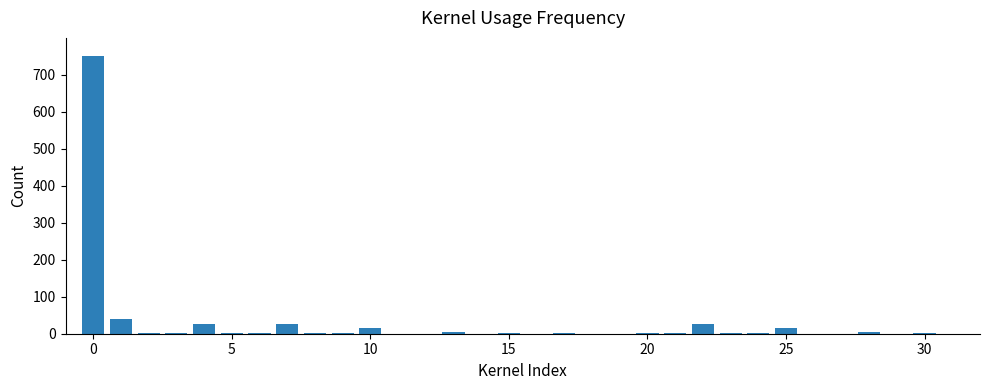

What is the greatest value displayed?

750.0